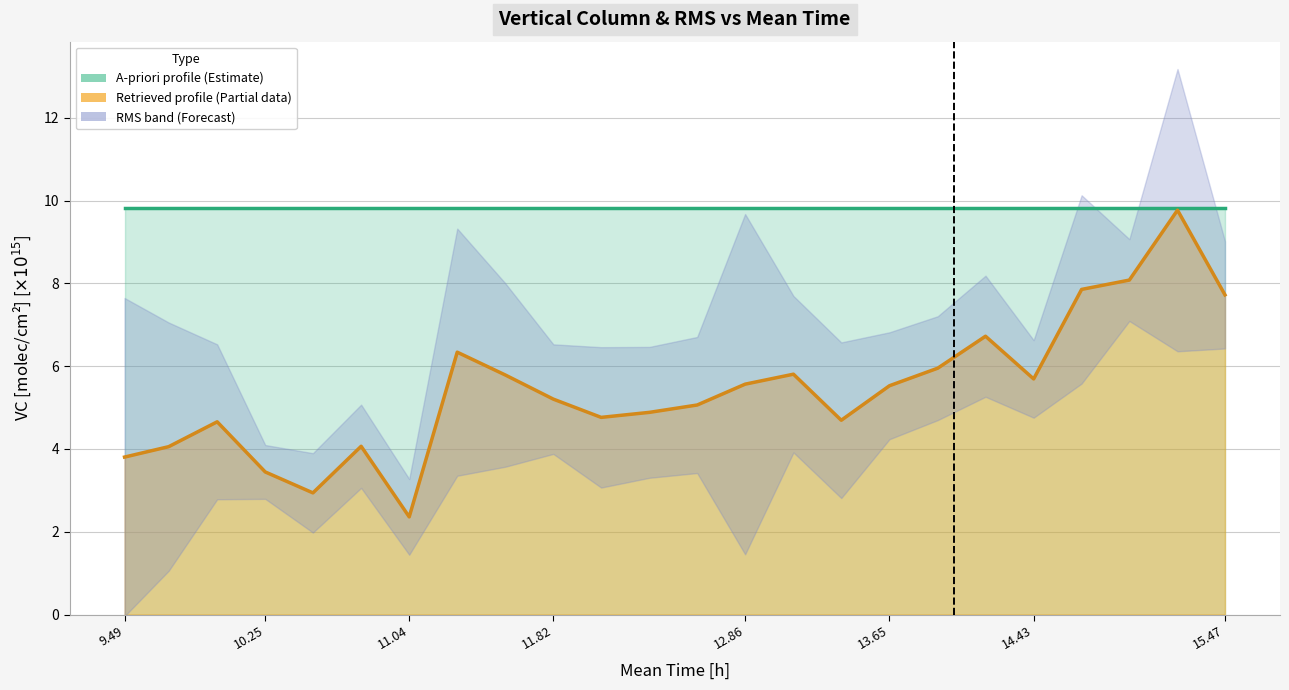

What is the maximum value for A-priori line?

9.8